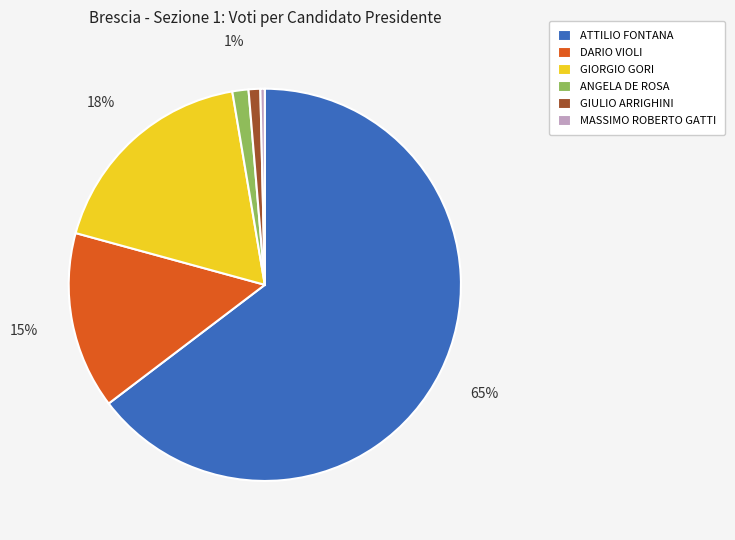

Between GIORGIO GORI and ANGELA DE ROSA, which is larger?

GIORGIO GORI